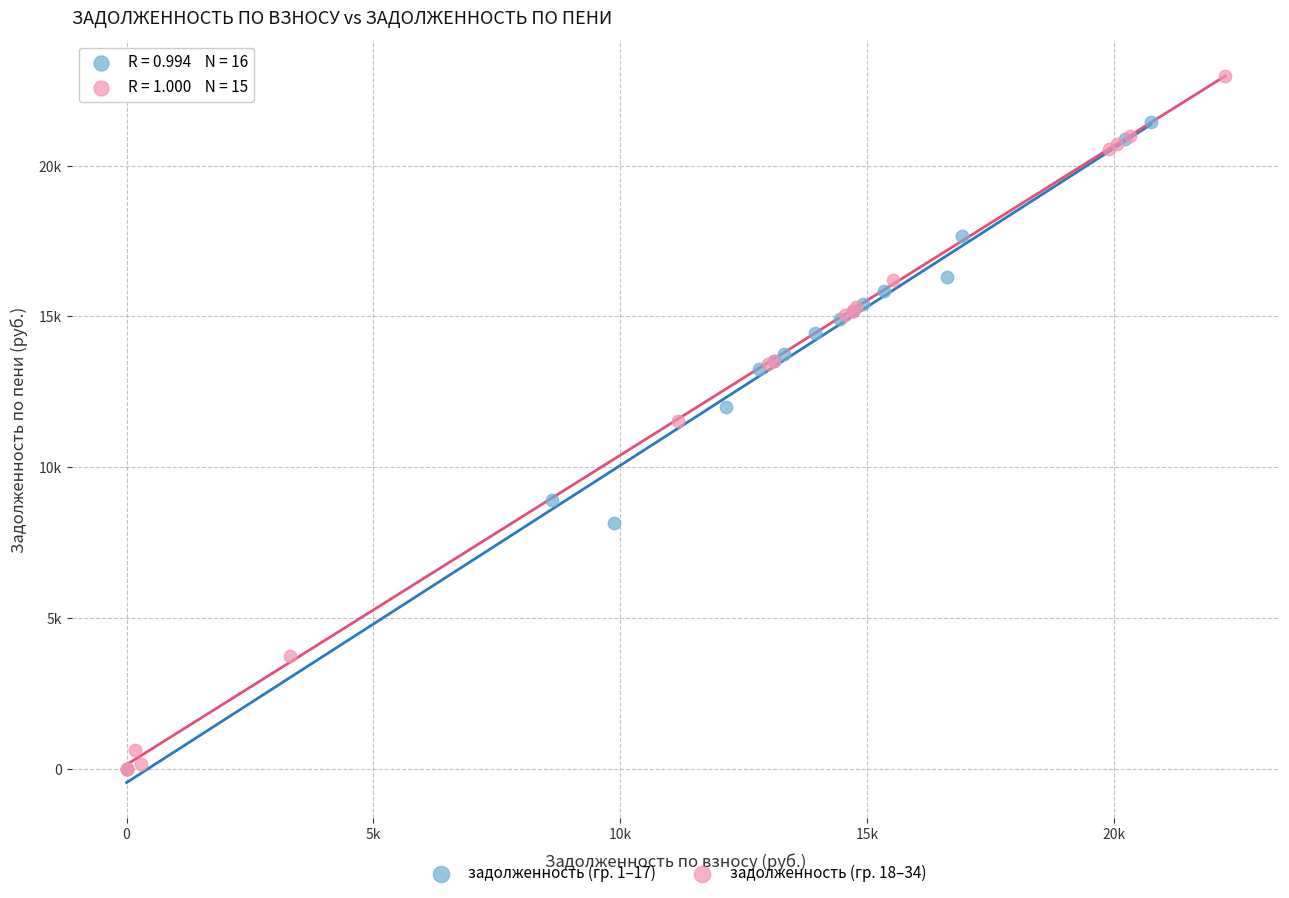

What are all the series names shown in the legend?

задолженность (гр. 1–17), задолженность (гр. 18–34)